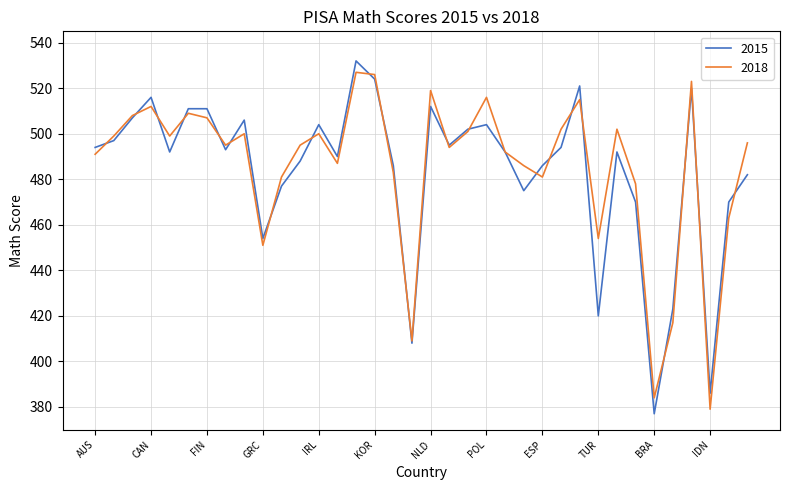

What is the highest value of the 2015 series?

532